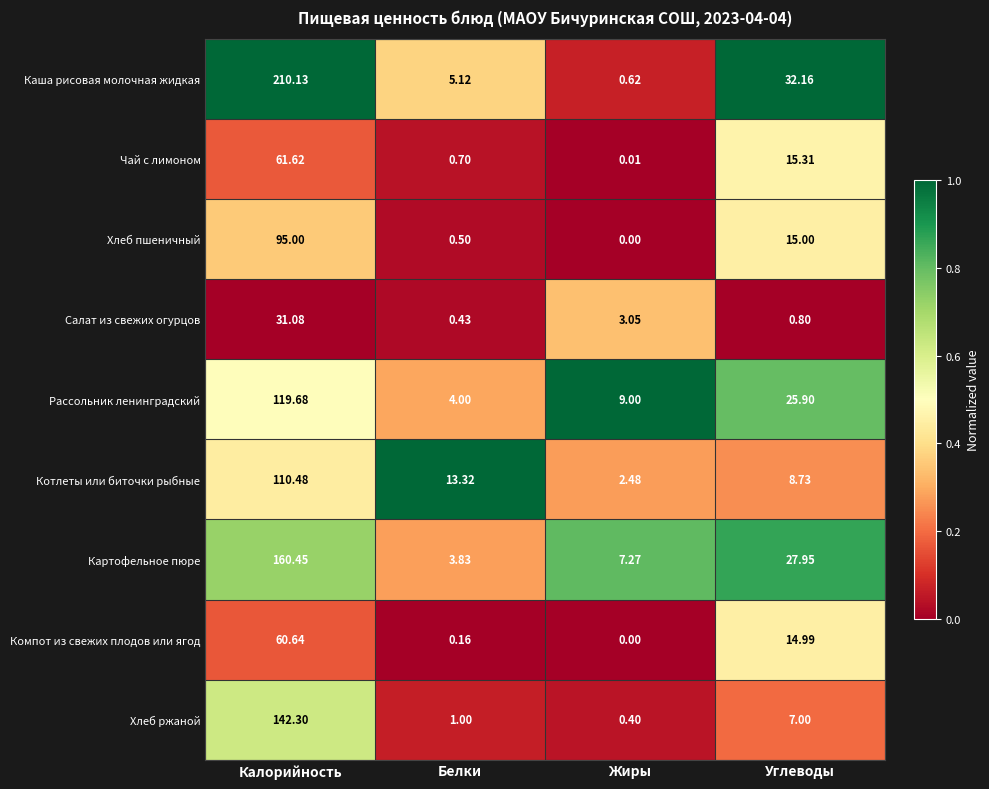

Rank the series by their maximum value, from highest to lowest.

Каша рисовая молочная жидкая, Картофельное пюре, Хлеб ржаной, Рассольник ленинградский, Котлеты или биточки рыбные, Хлеб пшеничный, Чай с лимоном, Компот из свежих плодов или ягод, Салат из свежих огурцов